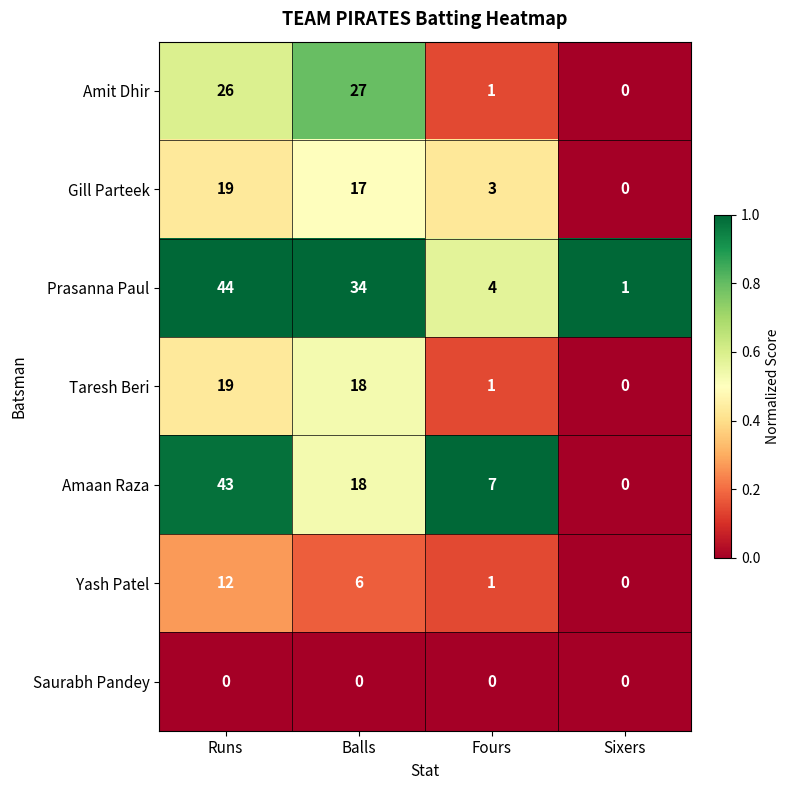

Which series changed the most between Runs and Fours?

Prasanna Paul